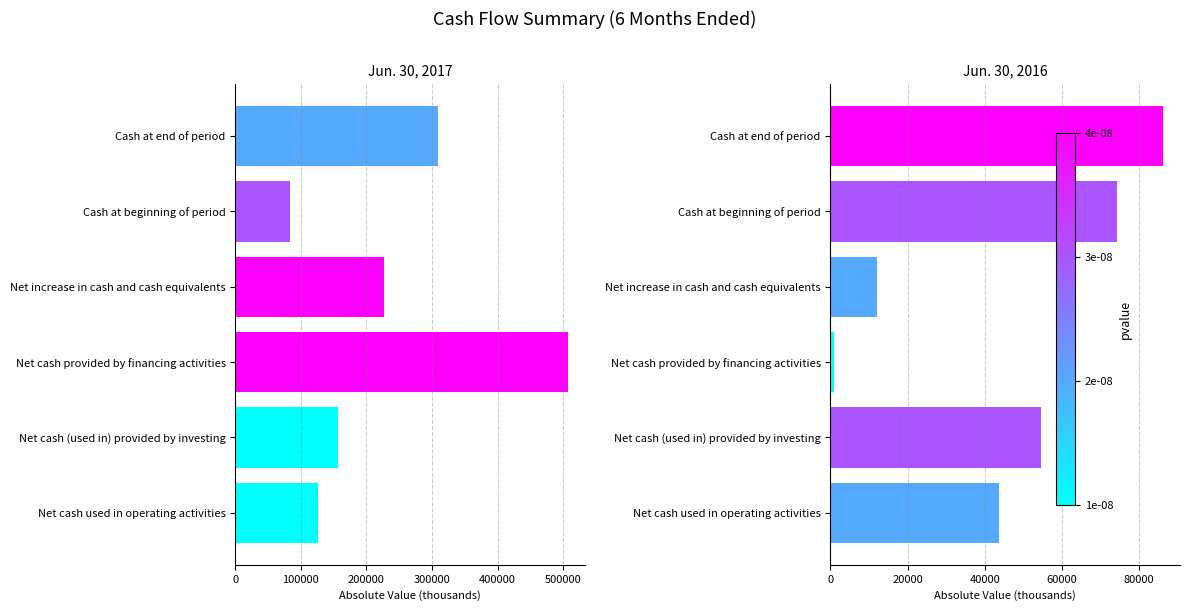

What is the difference between the second highest and minimum values in the Jun. 30, 2017 series?

226231